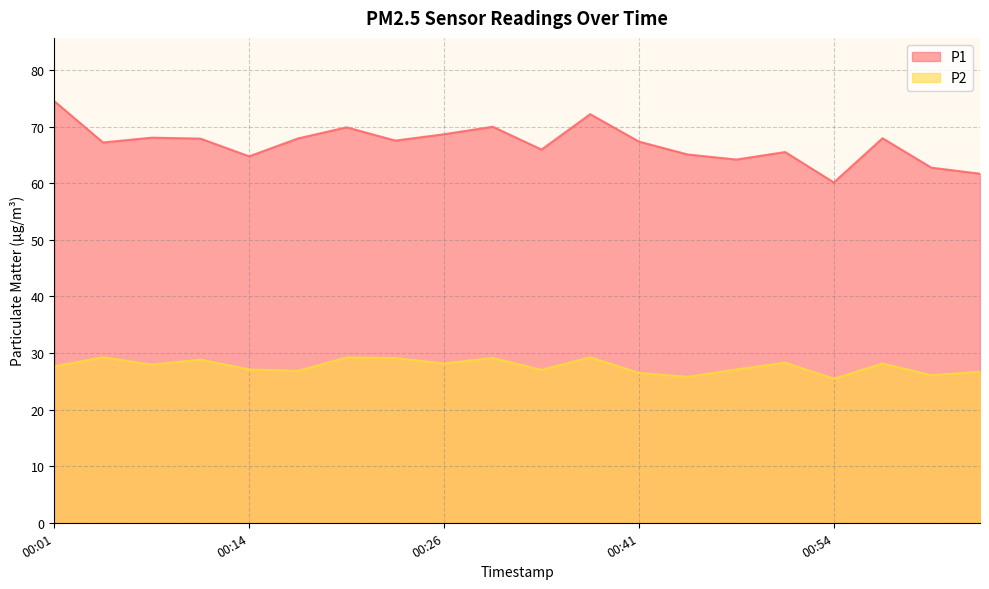

How many distinct data groups are displayed?

2